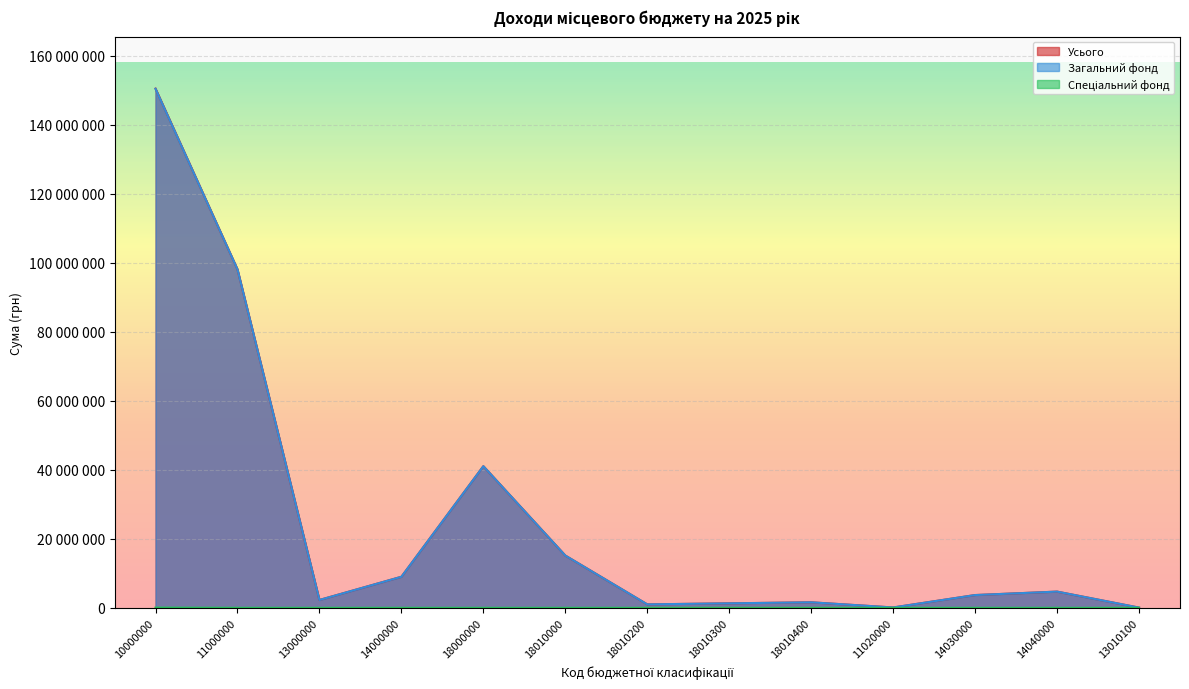

How many lines are shown in the chart?

3